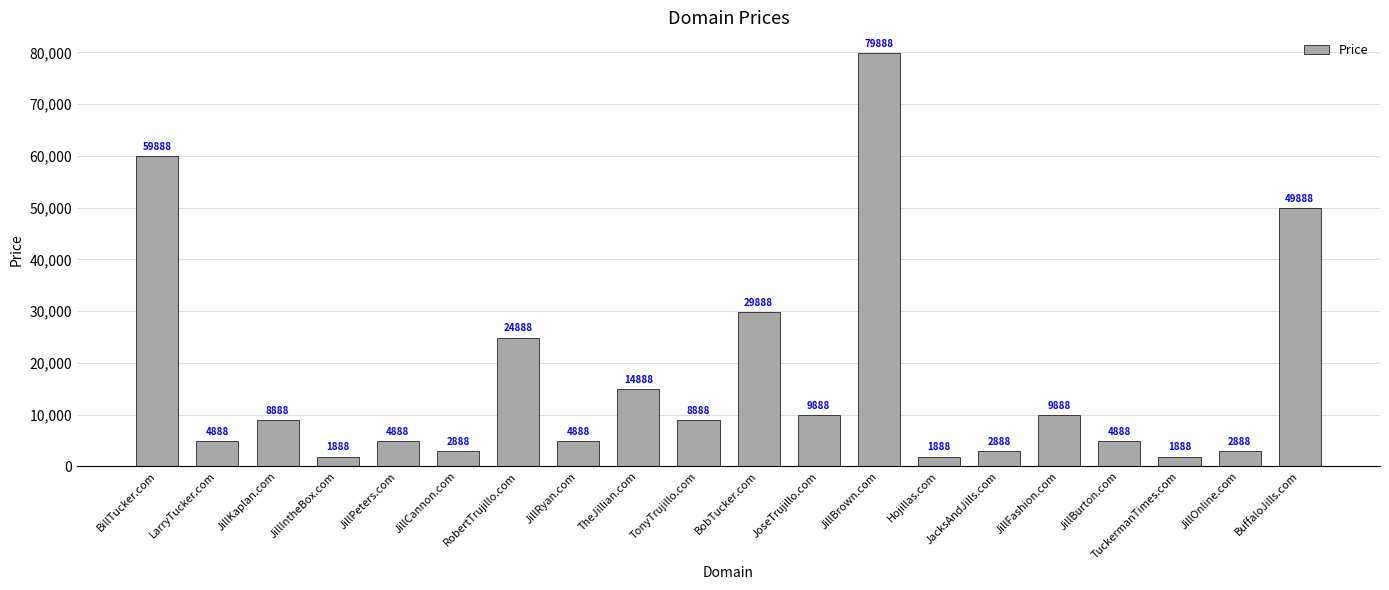

Which label corresponds to the largest value in the chart?

JillBrown.com